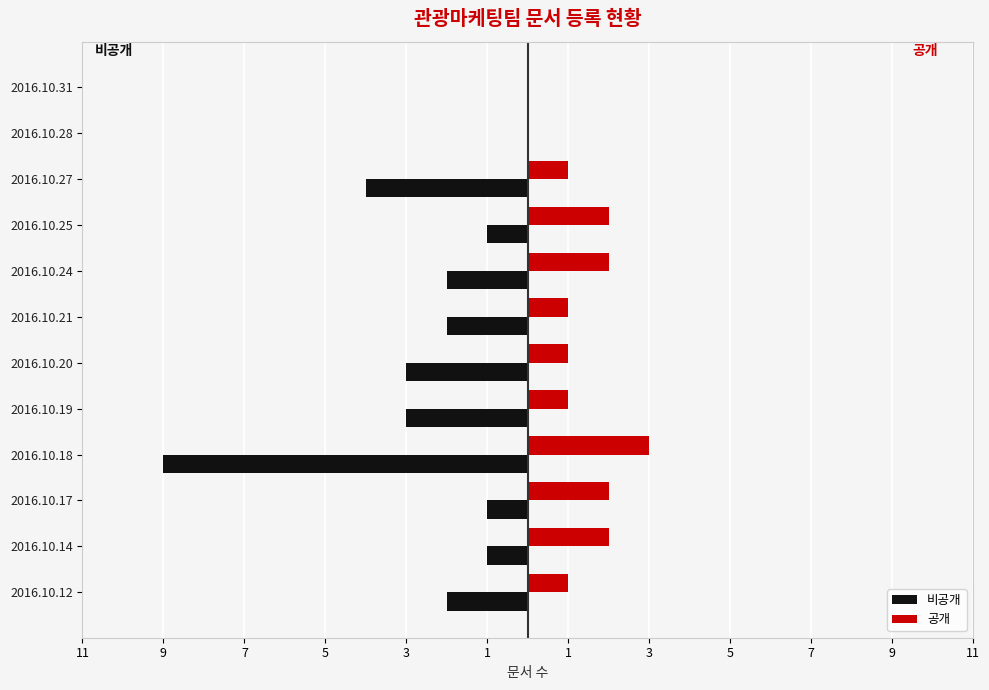

What are all the series names shown in the legend?

비공개, 공개